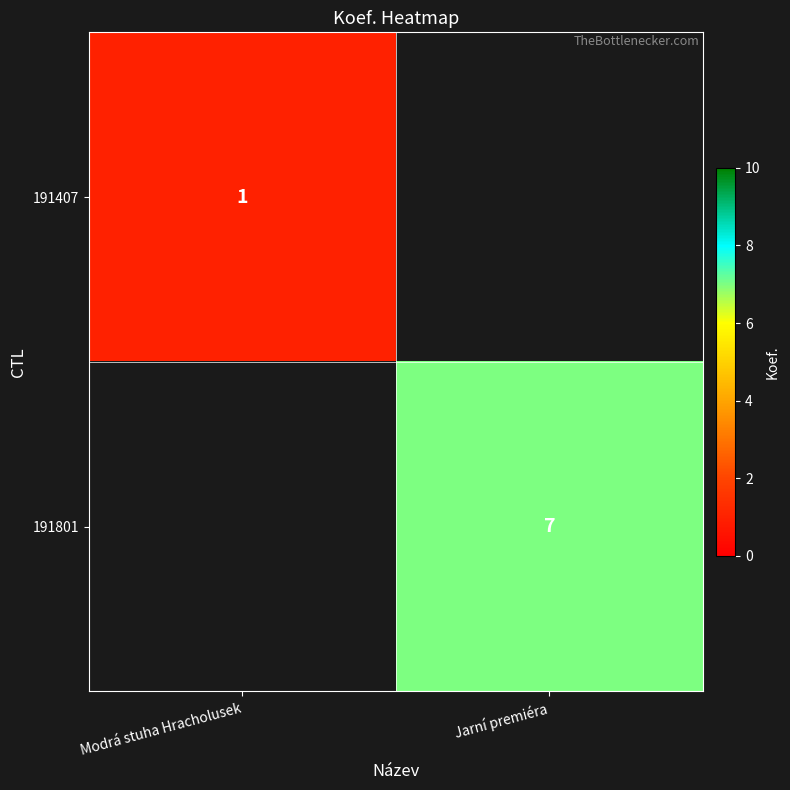

Which category has the lowest value across all series?

Modrá stuha Hracholusek